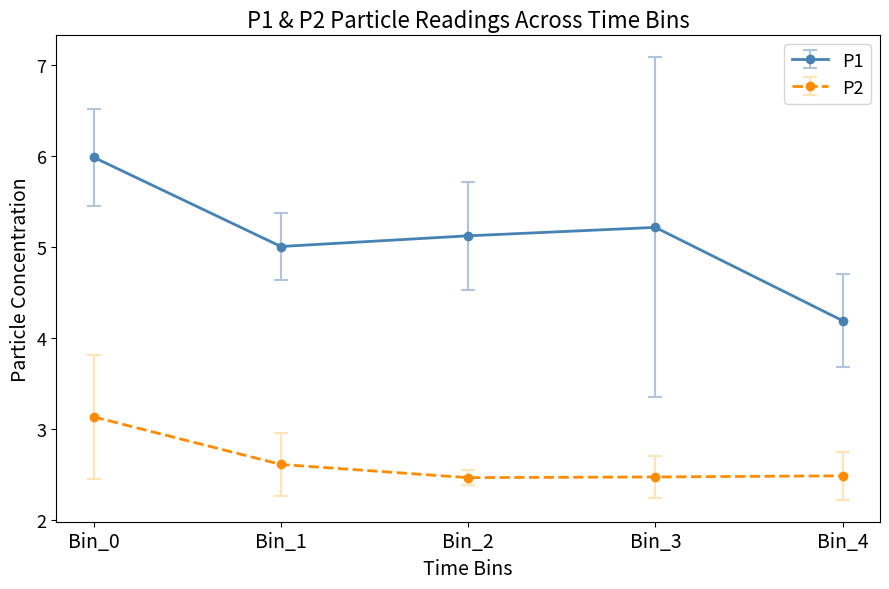

How many interior local valleys does the P1 series have?

1